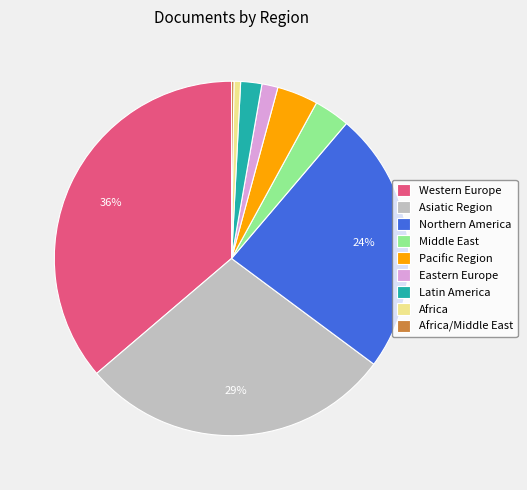

Combined, do Africa and Middle East account for over 50%?

No